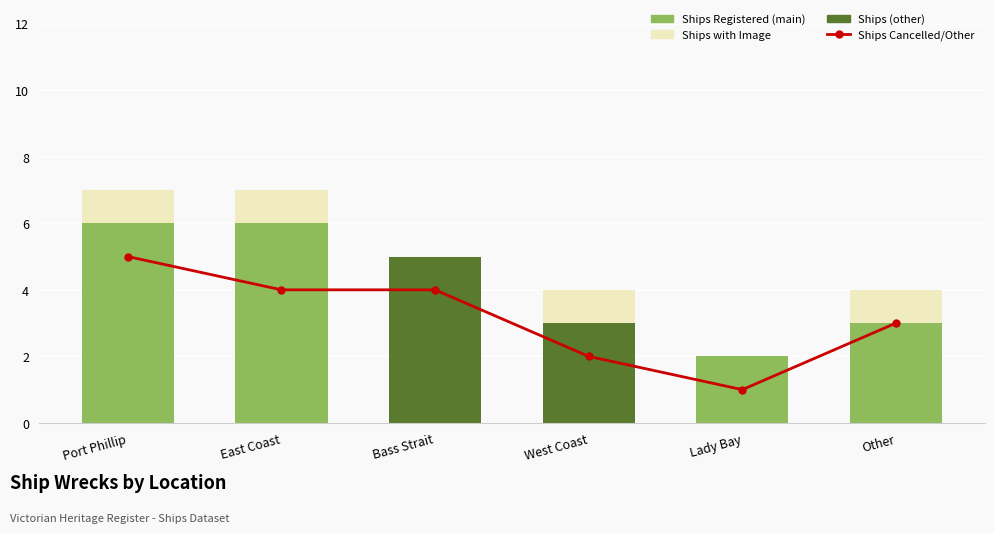

How many distinct data groups are displayed?

3